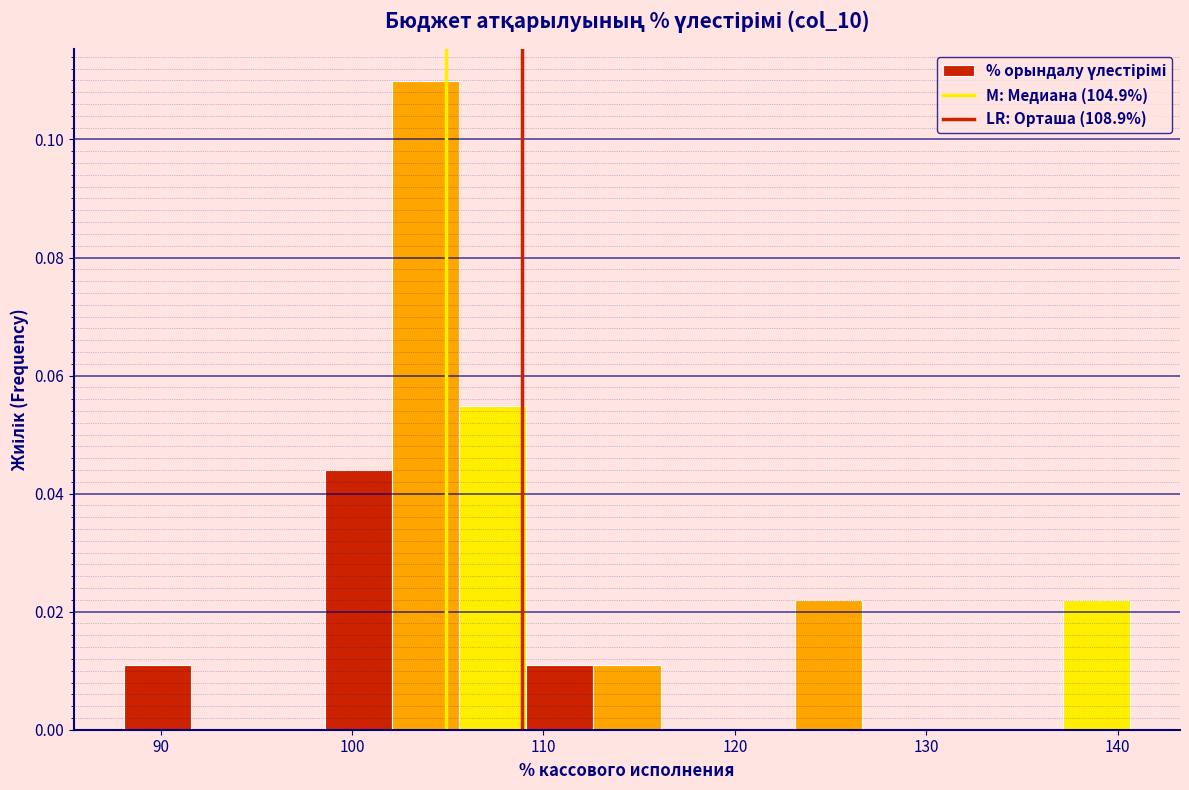

Read against the x-axis, roughly where is the centre of the tallest bar?

104